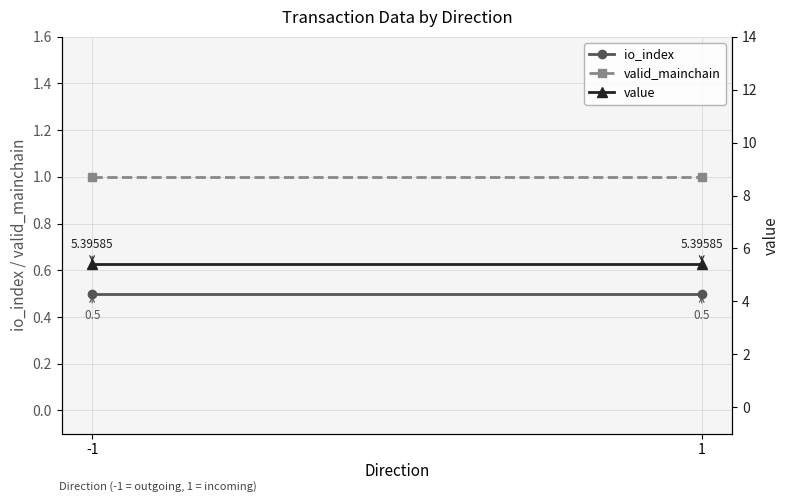

Is the value of io_index at -1 greater than the value of value at 1?

No